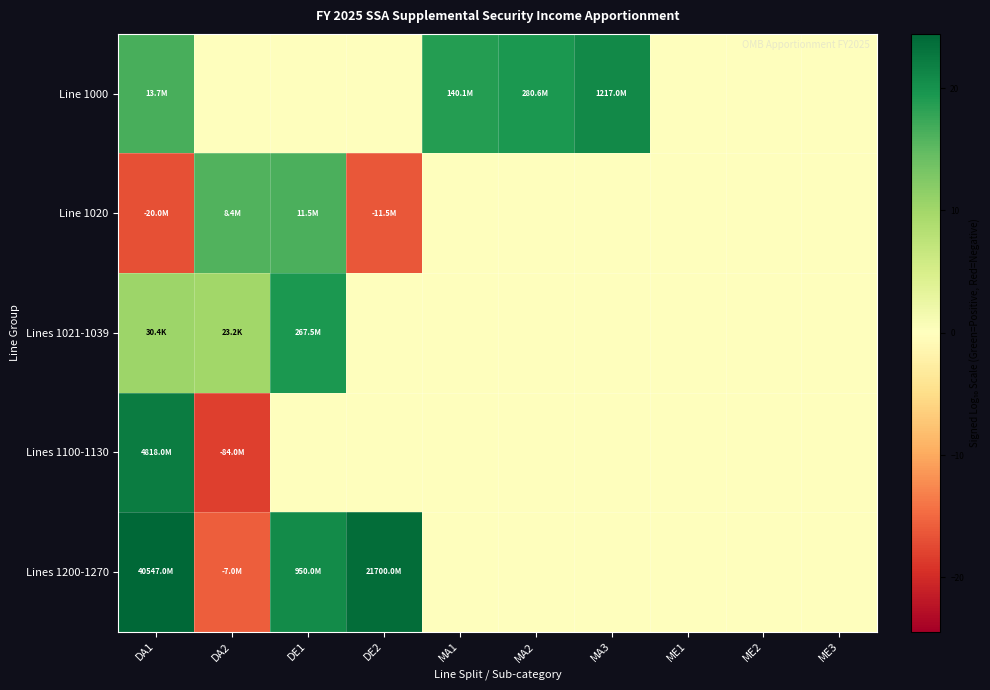

Rank the series at DA2 from highest to lowest value.

Line 1020, Lines 1021-1039, Line 1000, Lines 1200-1270, Lines 1100-1130